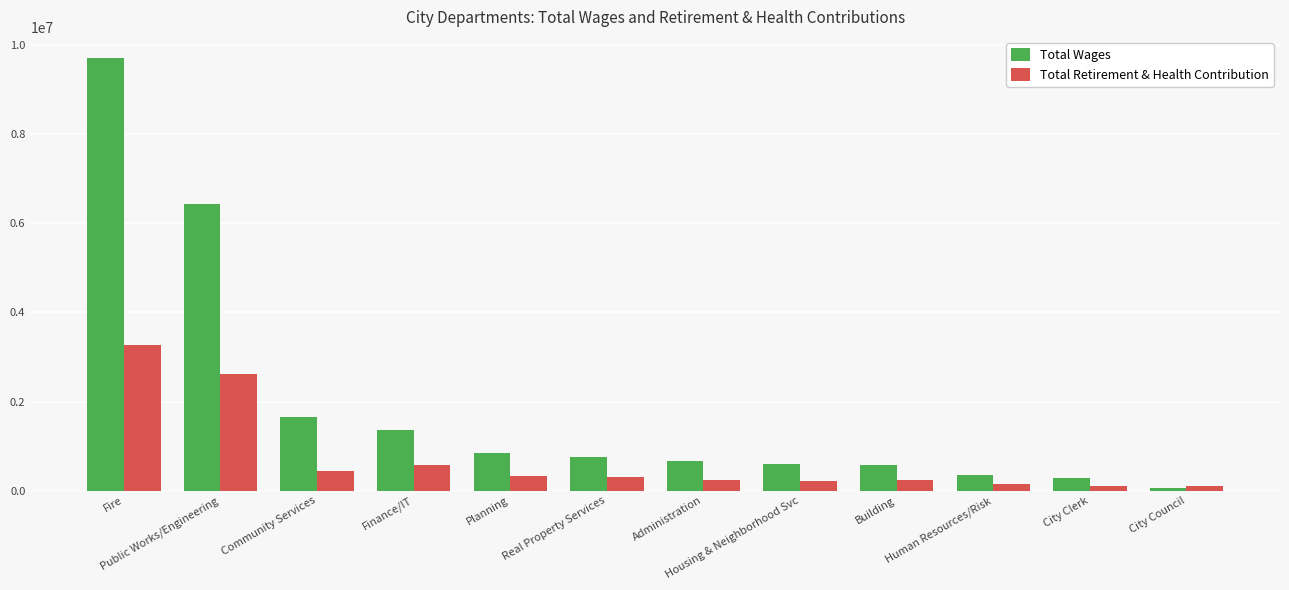

True or false: Total Retirement & Health Contribution has a value of 304526 at Real Property Services.

True